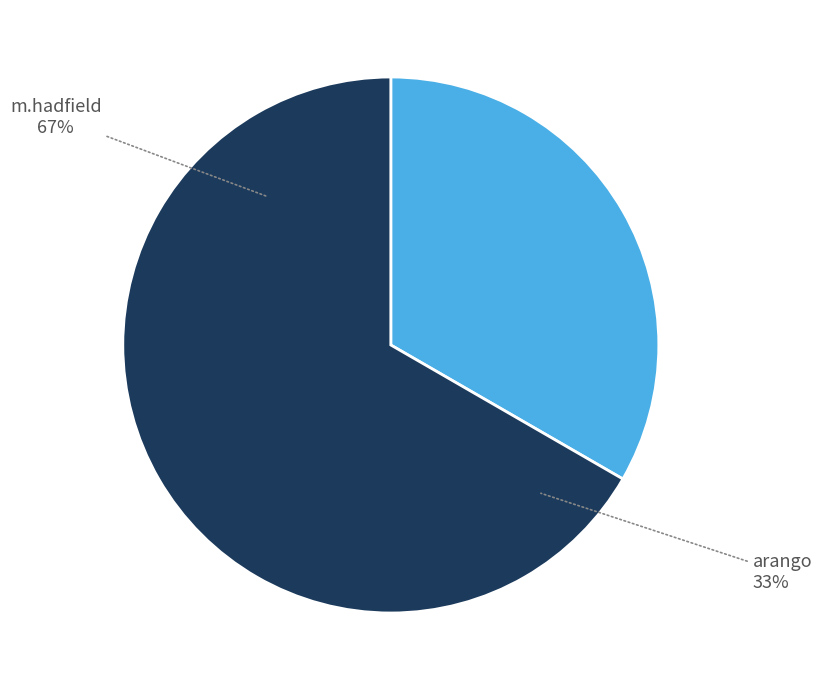

Does arango account for over 50% of the chart?

No